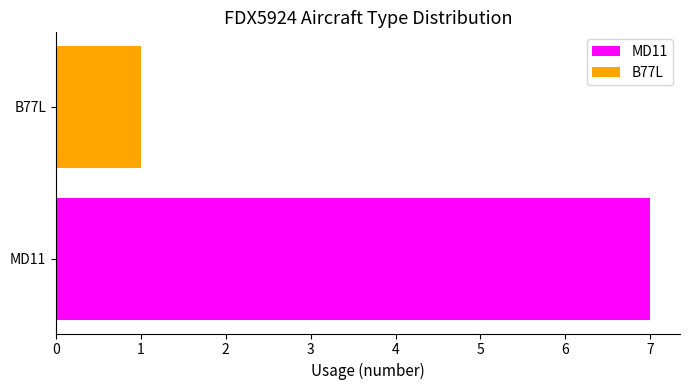

At which category is the sum across all series the highest?

MD11